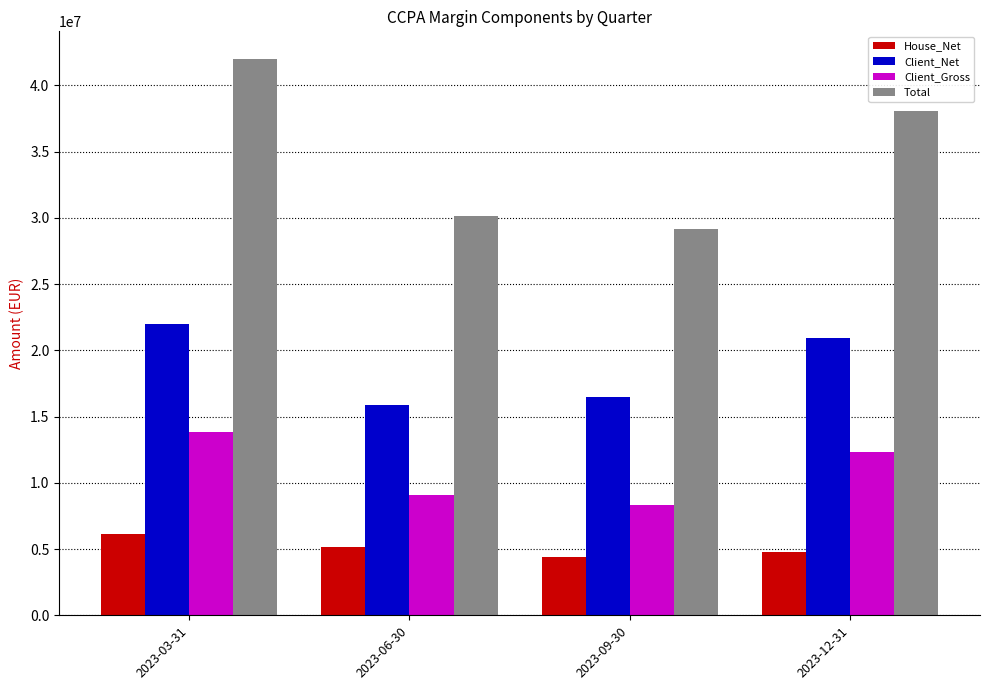

What is the value of the Client_Net bar at the 3rd from the left?

16449780.9